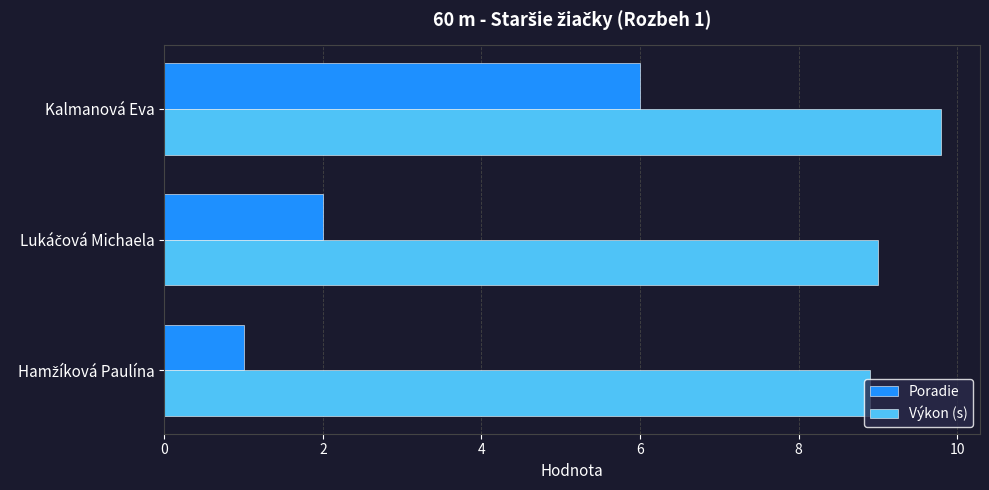

What is the average value of the Výkon (s) series?

9.2